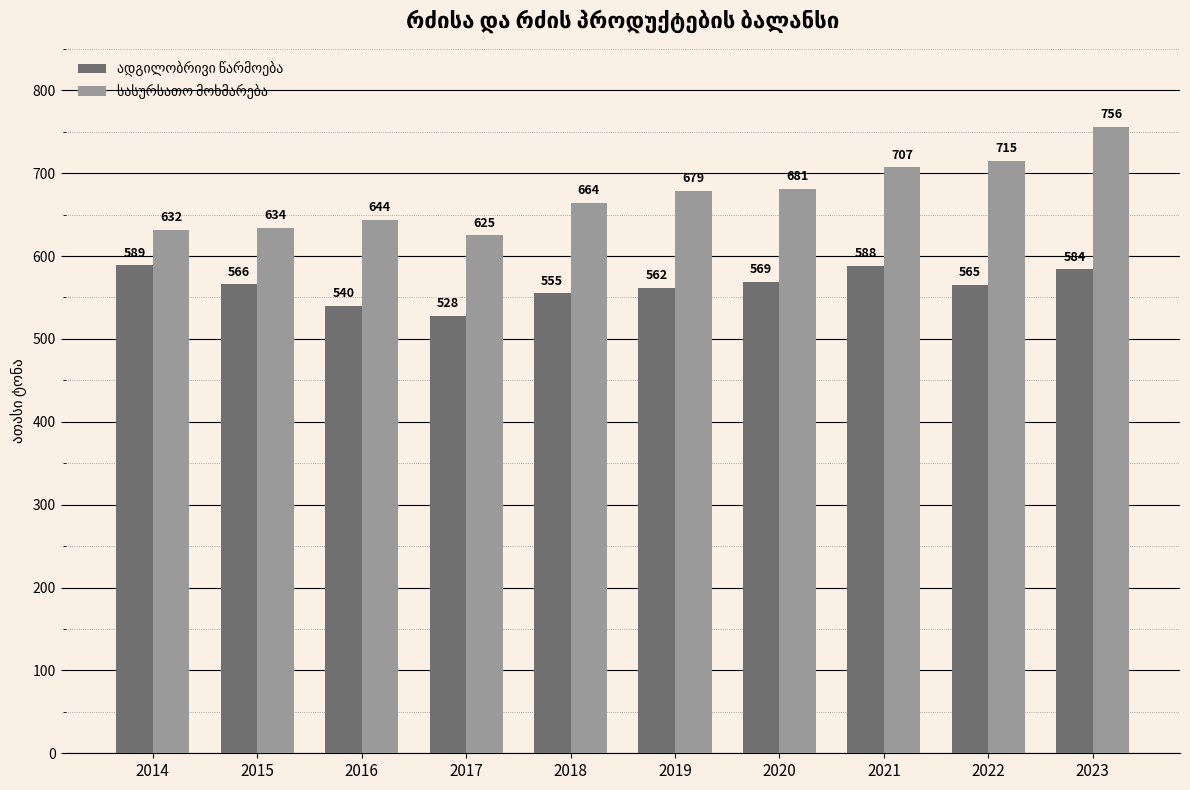

What is the spread (max minus min) of values at 2022?

150